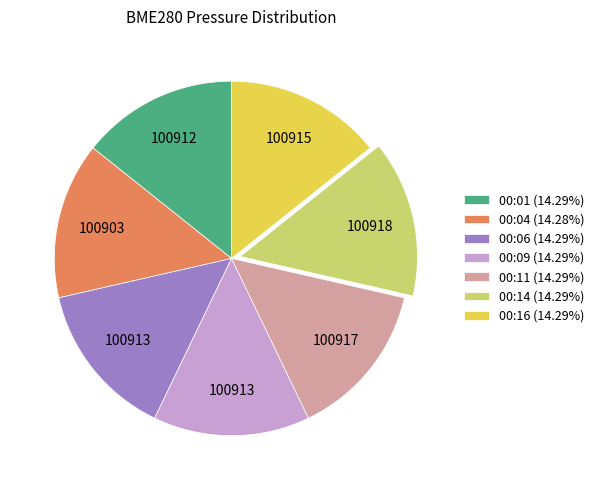

How many slices are in this pie chart?

7